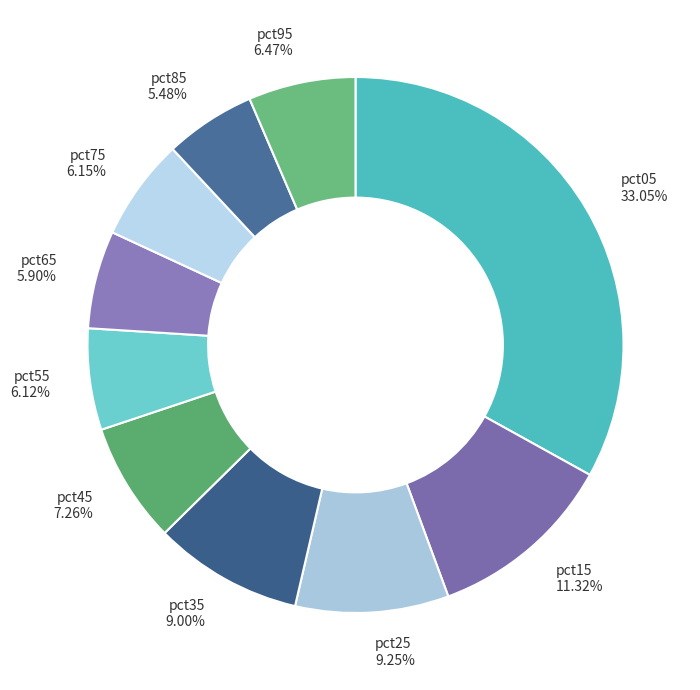

Count the number of slices in the pie.

10